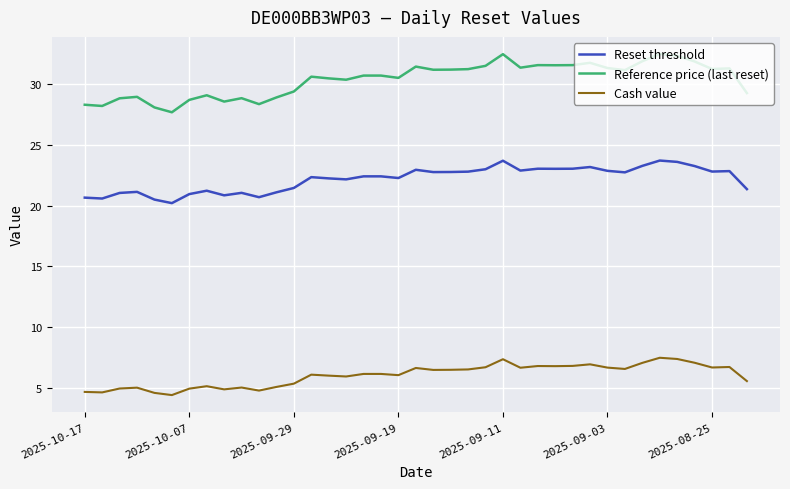

True or false: Reset threshold and Cash value cross at least once.

False